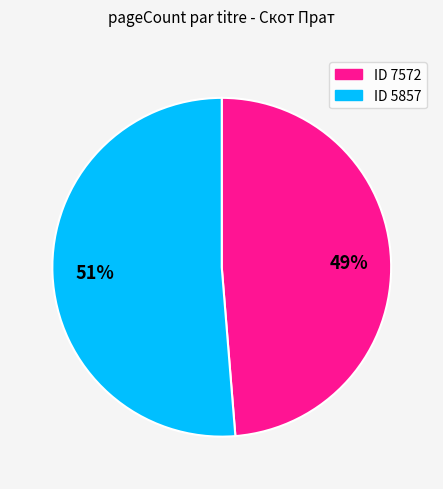

To the nearest percent, what is the average slice percentage?

50%